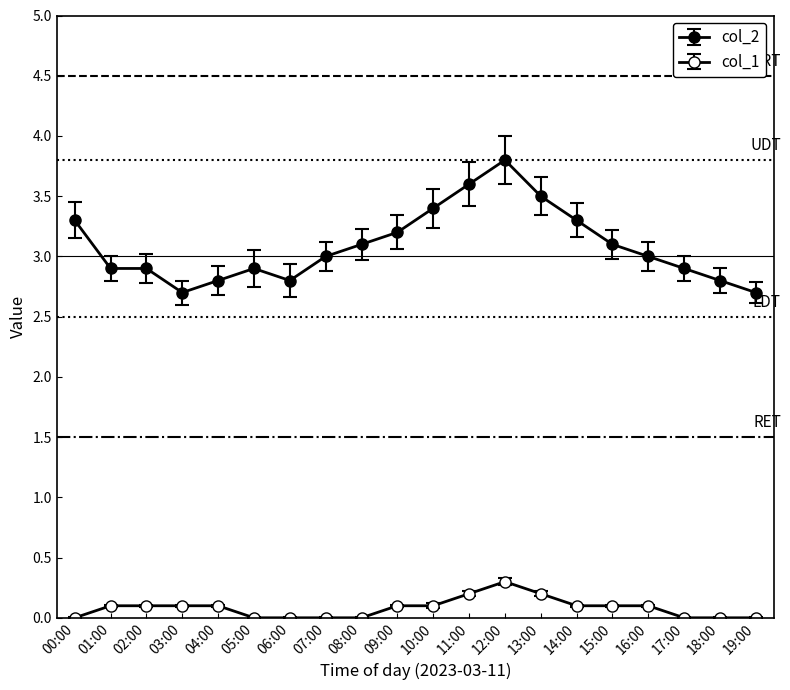

Count the number of categories in the chart.

20